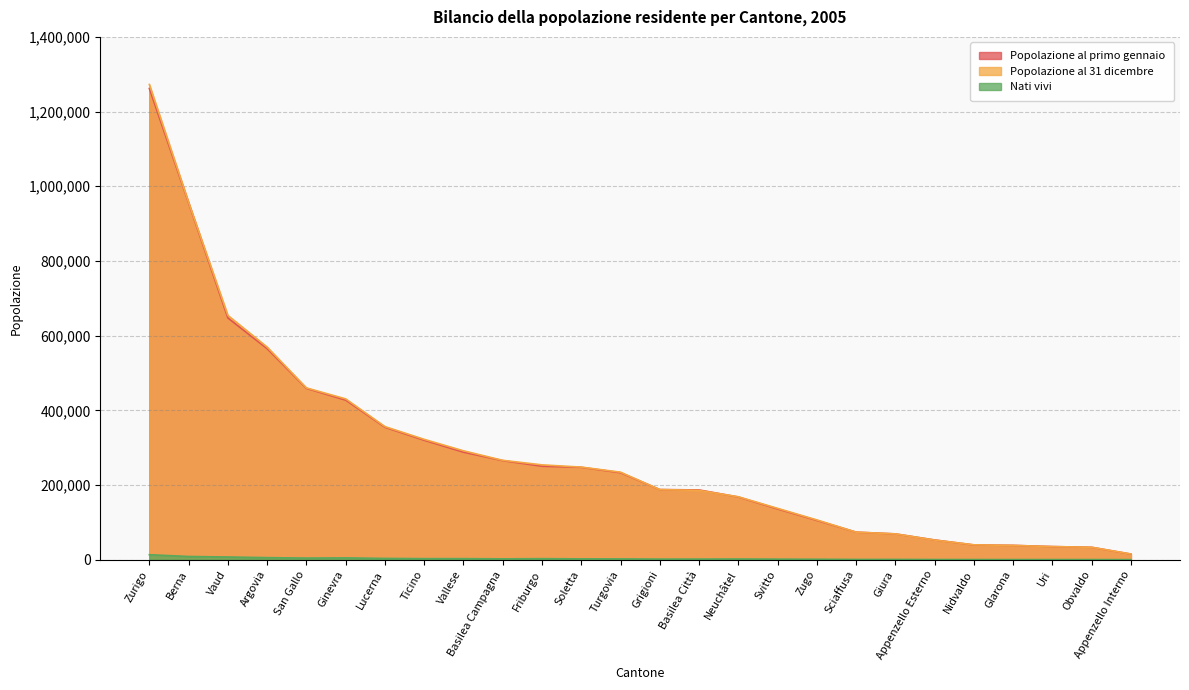

What is the difference between the maximum and second lowest values in the Popolazione al primo gennaio series?

1228648